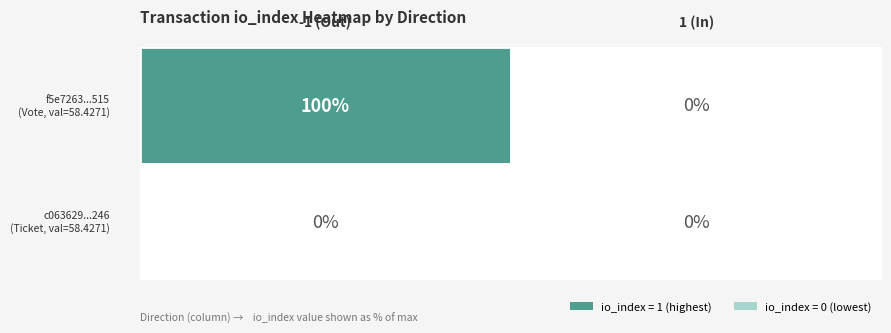

At how many categories does at least one series exceed 0?

1